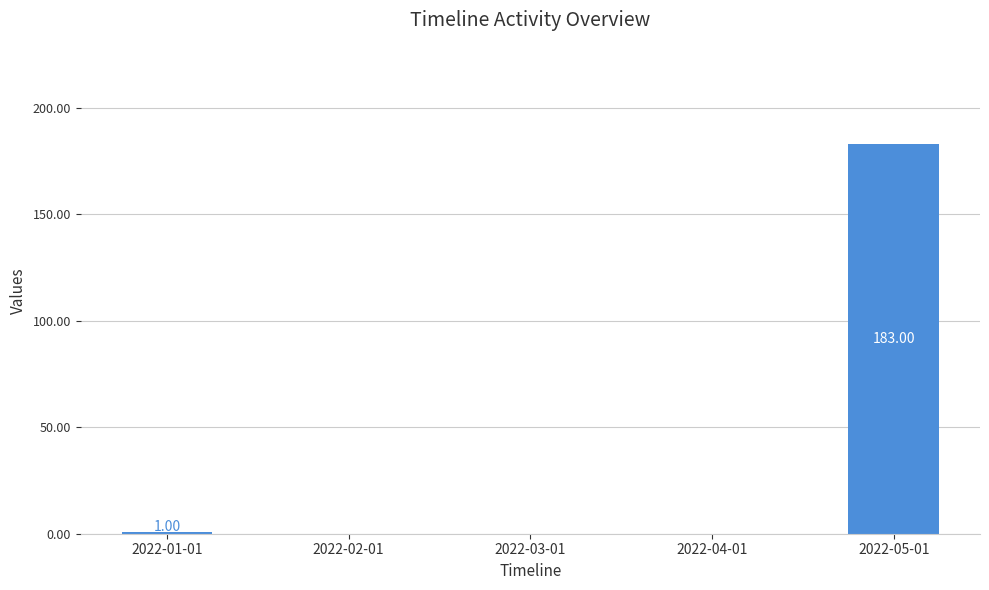

At which label is the value closest to 91?

2022-01-01